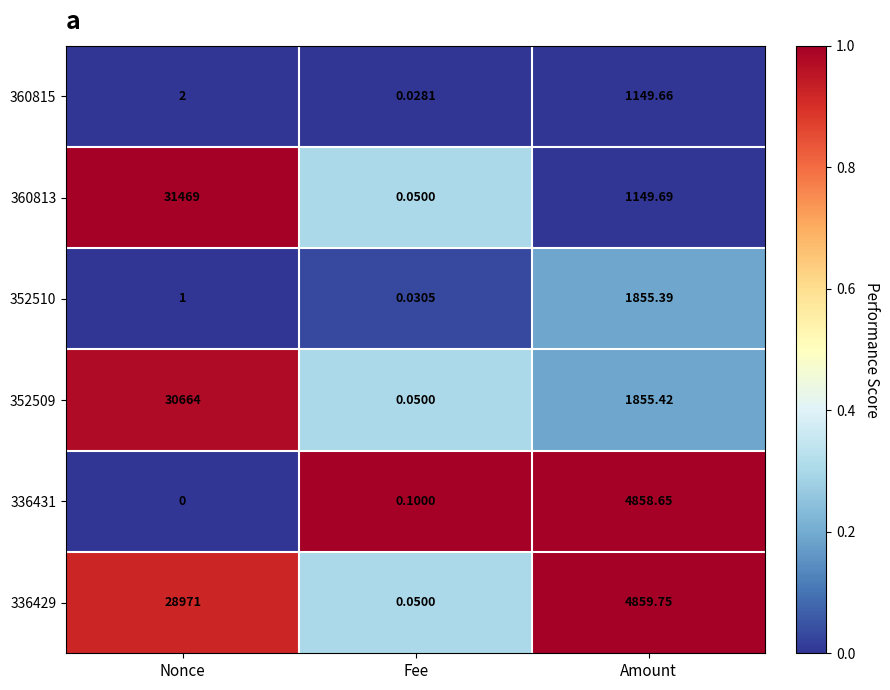

At which category is the sum across all series the highest?

Nonce